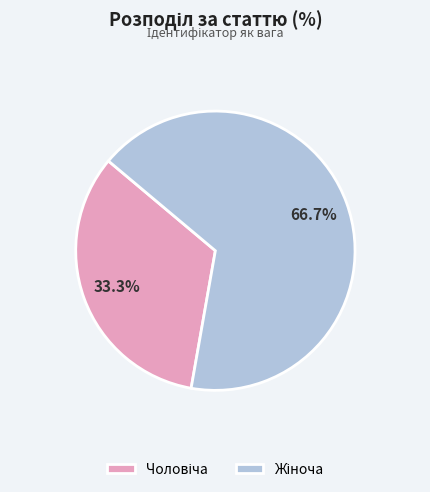

Does any single category account for the majority?

Yes